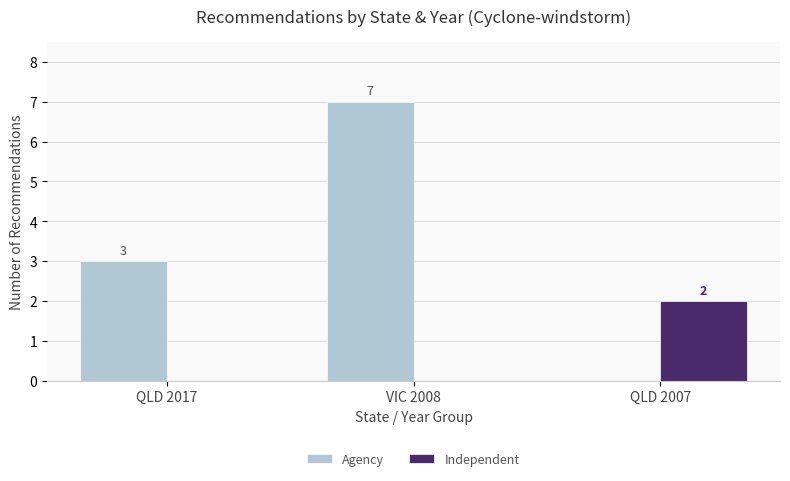

Which series has the largest total across all categories?

Agency